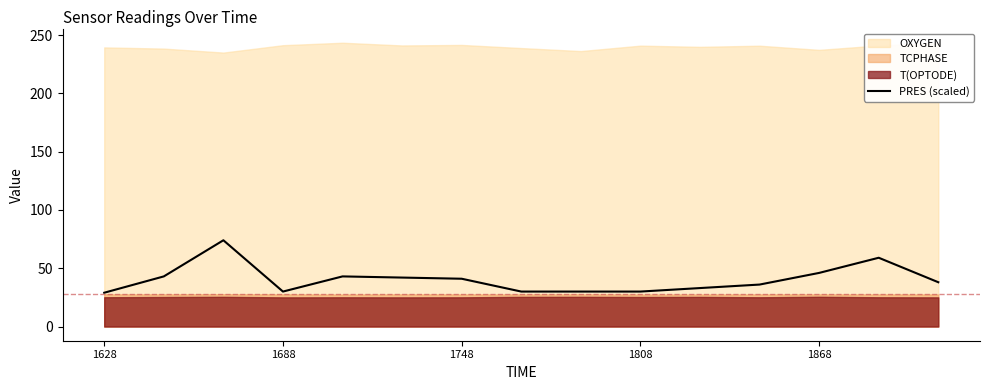

What is the difference between the second highest and minimum values?

30.0